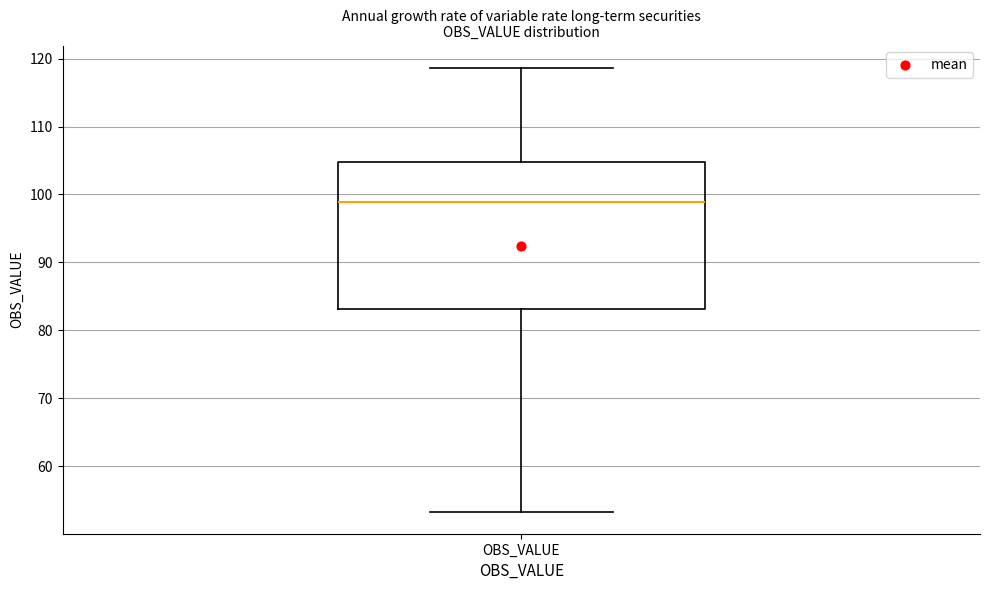

Transcribe this box plot: give where the median line is, the range the box spans, and where the two whiskers end, as read against the y-axis. The values are not printed on the chart, so give them approximately, as read against the axis.

median 99, box 83 to 105, whiskers 53 to 119